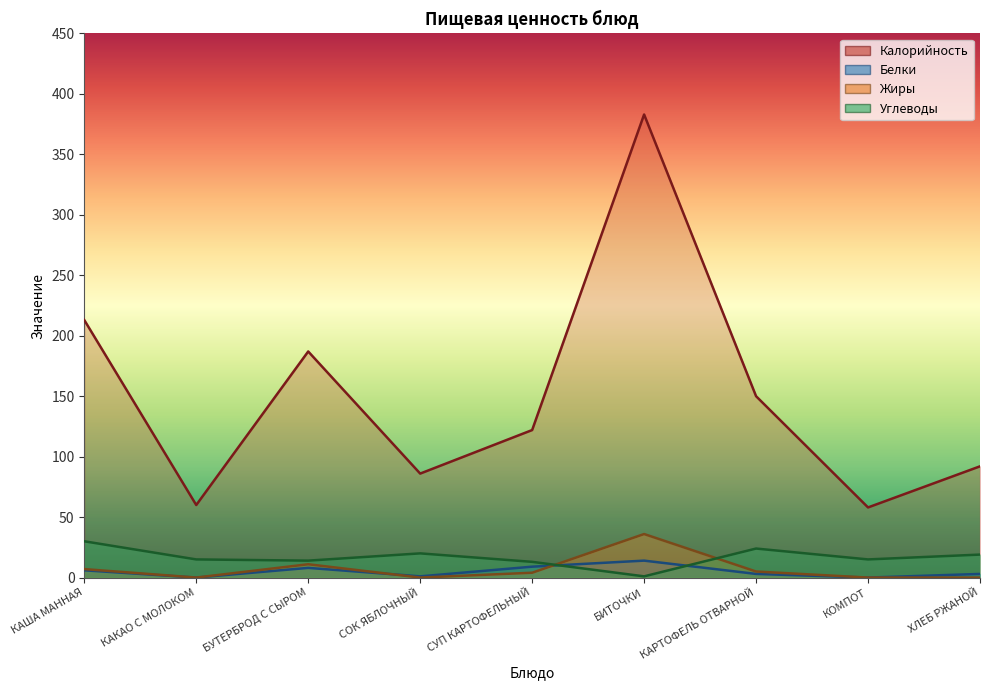

Where does the Калорийность series first go above 122?

КАША МАННАЯ